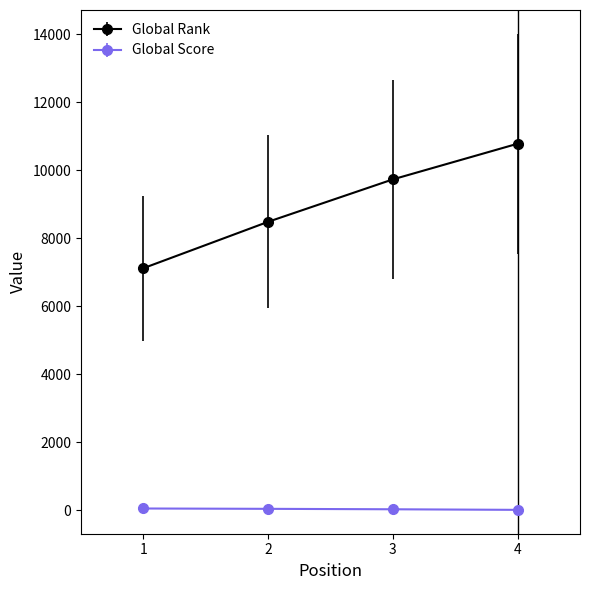

How many lines are shown in the chart?

2